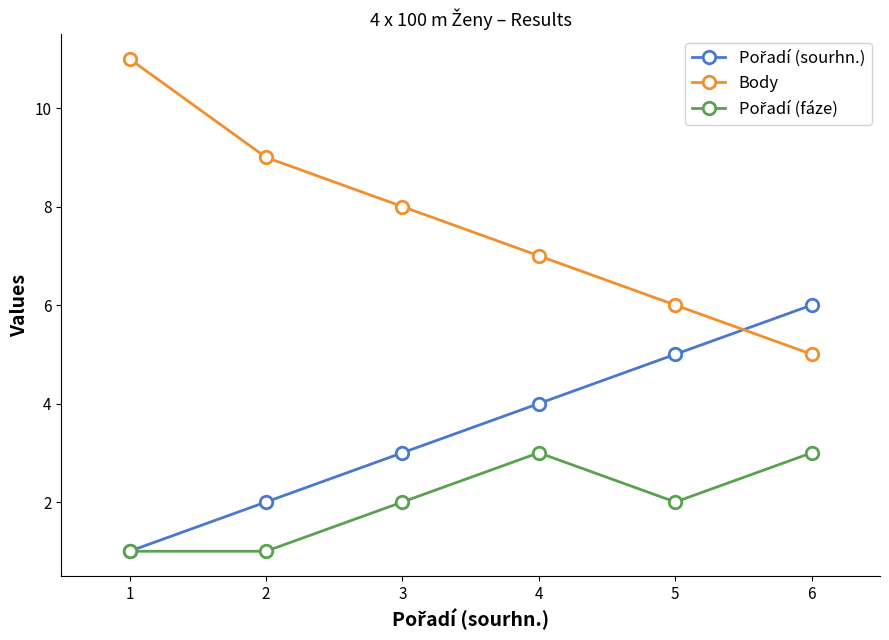

What is the lowest value of the Body series?

5